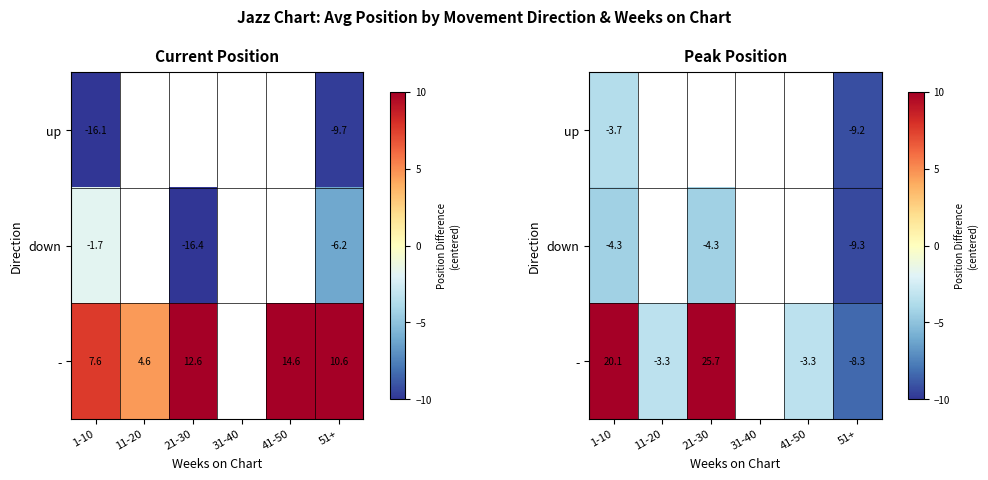

Is the value of down at 1-10 greater than the value of up at 51+?

Yes